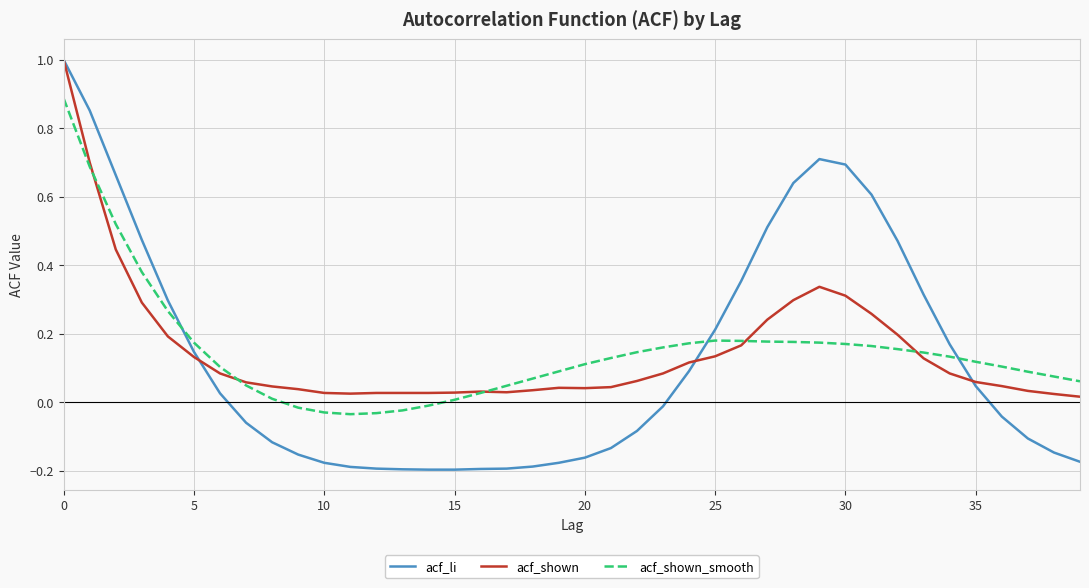

How many lines are shown in the chart?

3